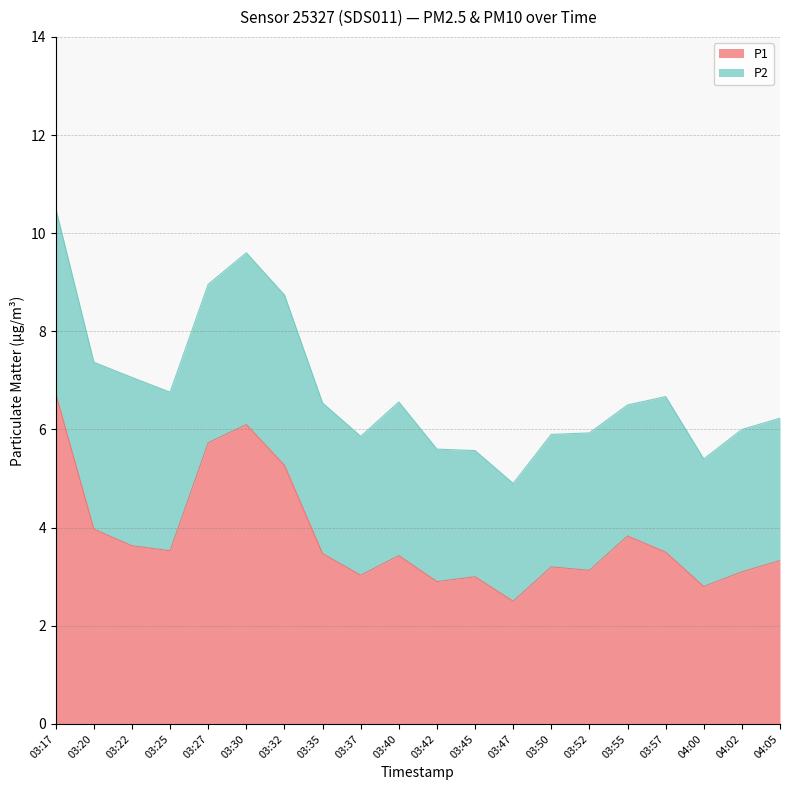

Reading left to right, what are all the values shown in this chart?

03:17=6.7	03:20=4.0	03:22=3.6	03:25=3.5	03:27=5.7	03:30=6.1	03:32=5.3	03:35=3.5	03:37=3.0	03:40=3.4	03:42=2.9	03:45=3.0	03:47=2.5	03:50=3.2	03:52=3.1	03:55=3.8	03:57=3.5	04:00=2.8	04:02=3.1	04:05=3.3